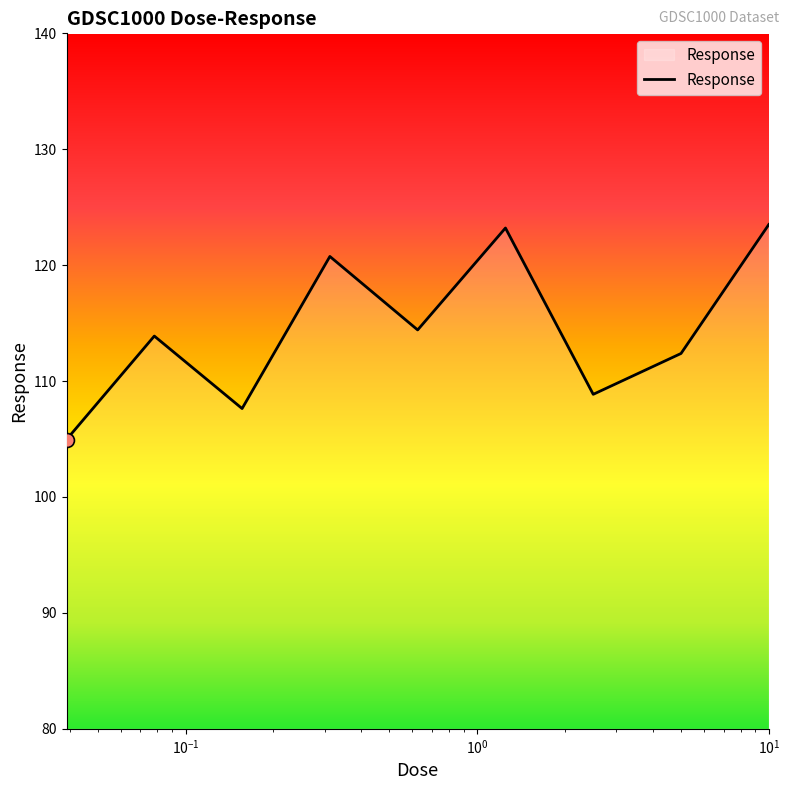

What is the maximum value shown in the chart?

123.5